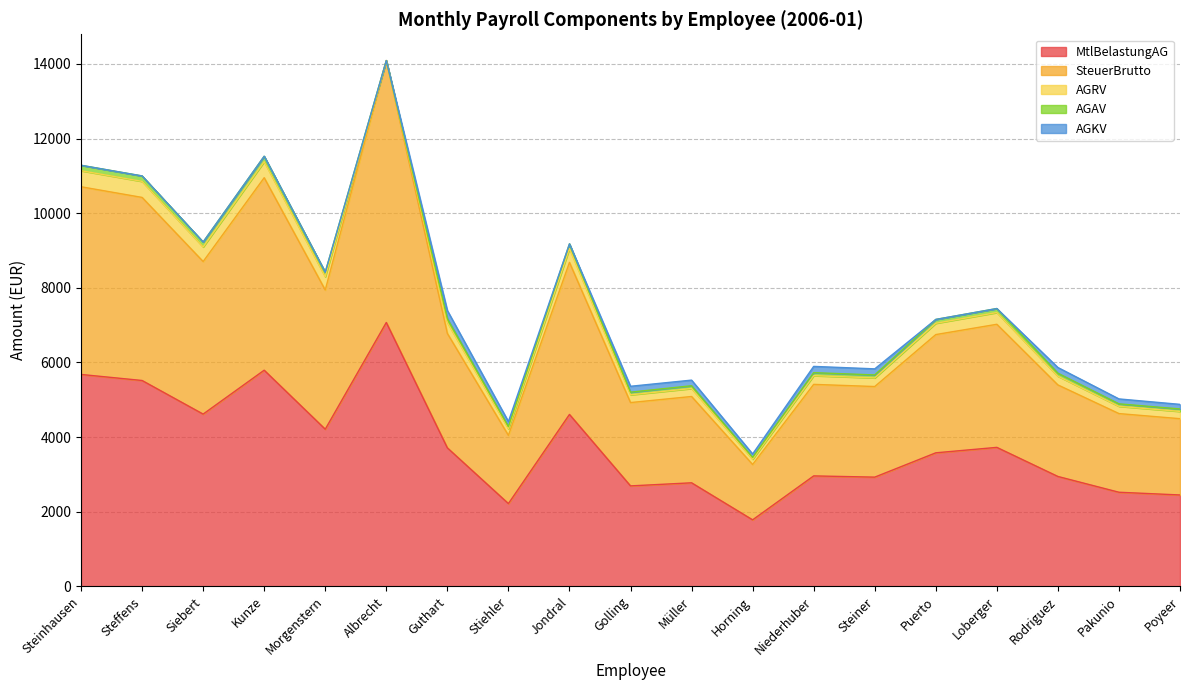

Does the chart have visible grid lines?

Yes